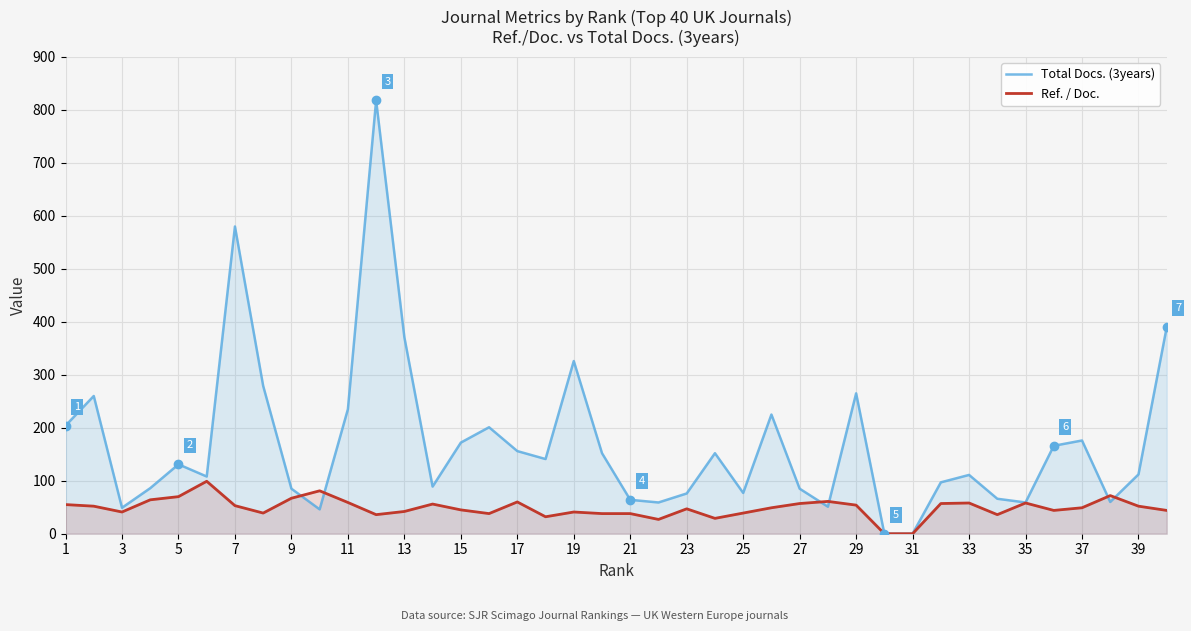

True or false: Ref. / Doc. has more than 0 points higher than both neighbors.

True